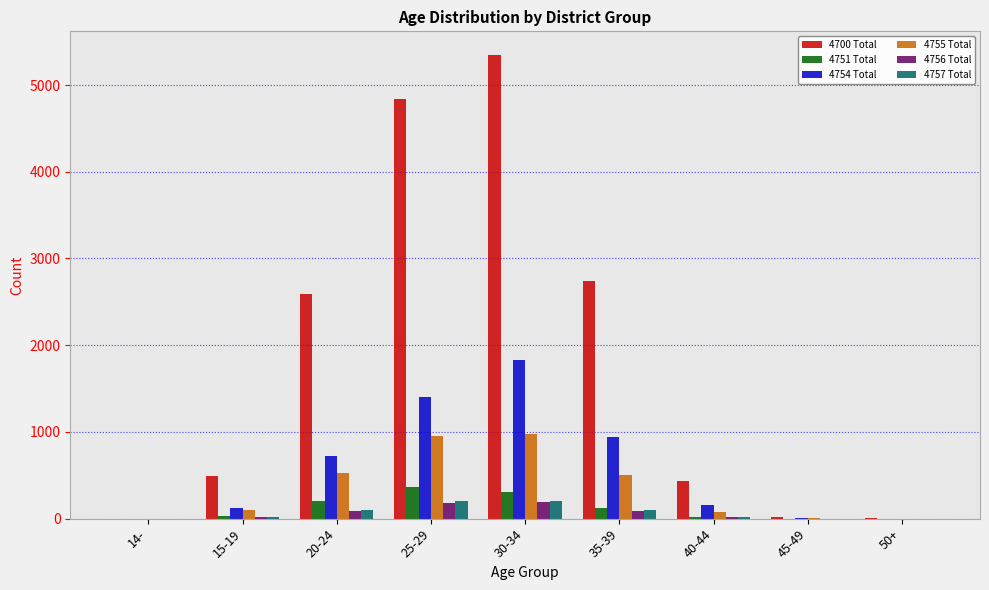

What is the spread (max minus min) of values at 15-19?

480